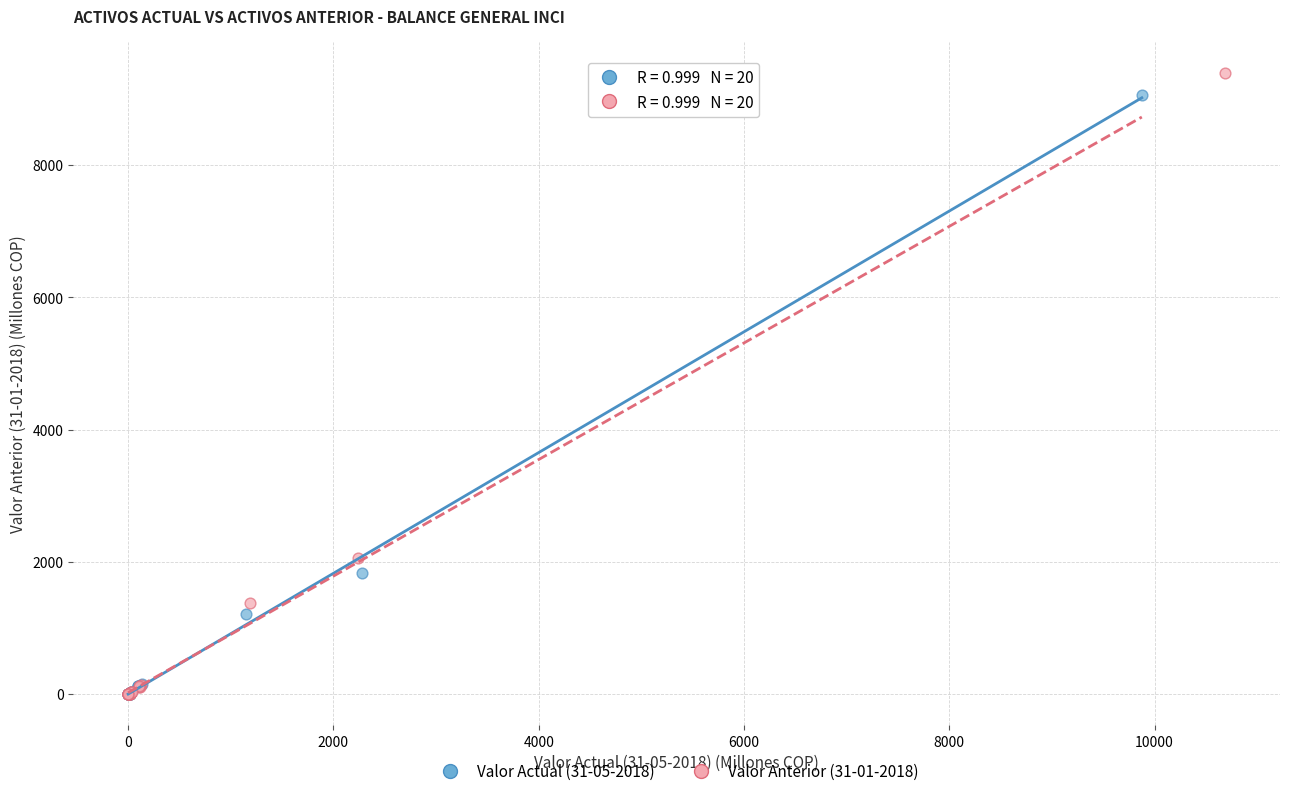

Which series has the widest spread of Y values?

Valor Anterior (31-01-2018)